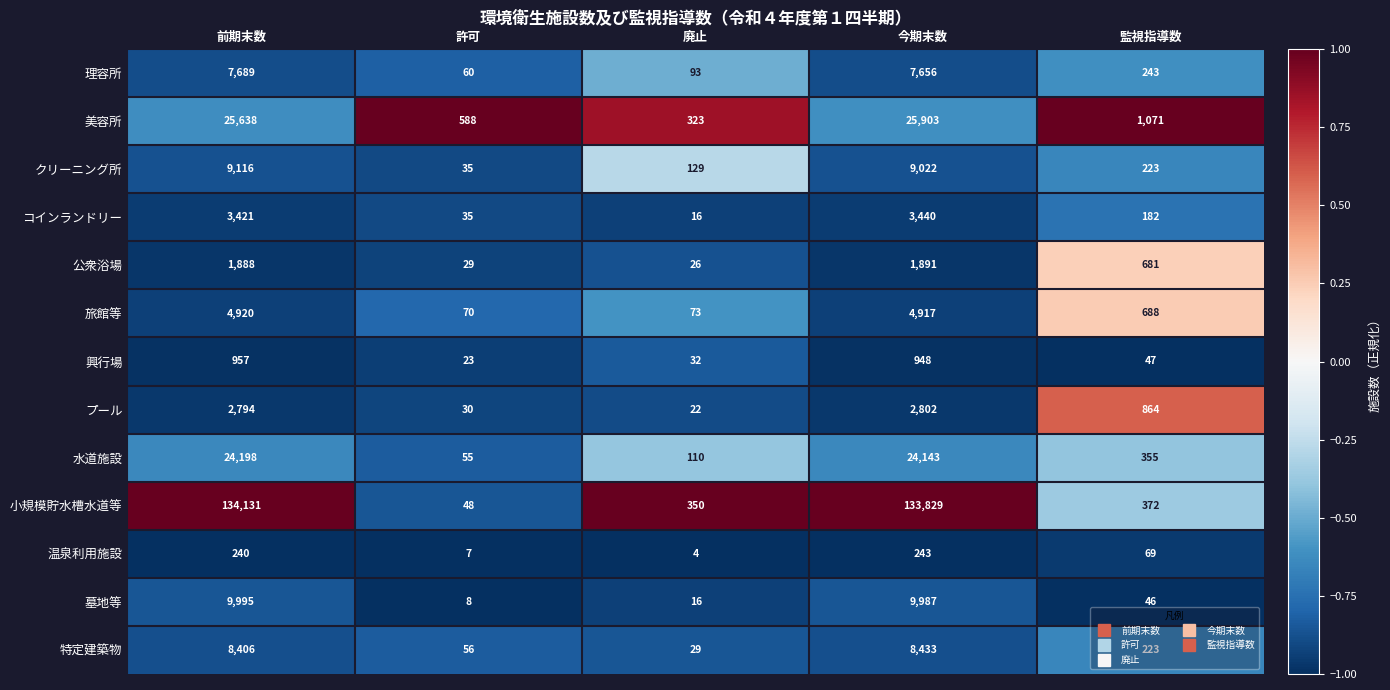

Is it true that 公衆浴場 equals 1888 at 前期末数?

True